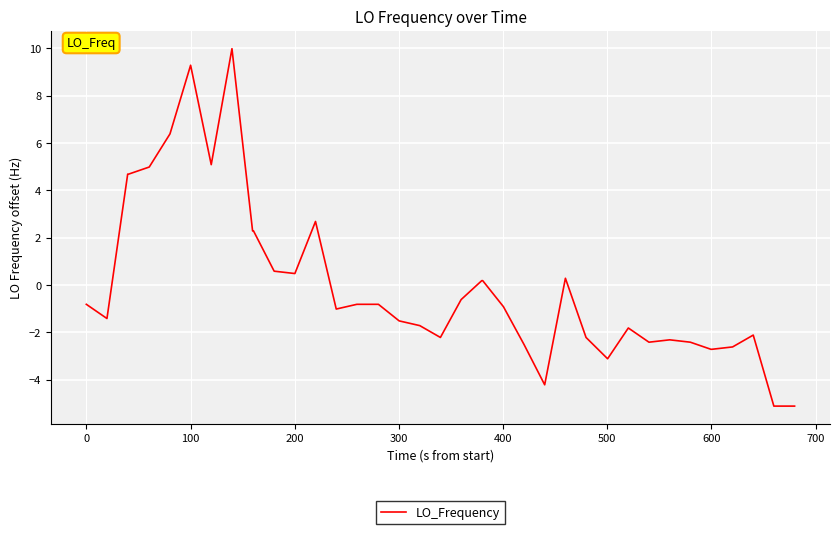

What is the difference between the maximum and minimum values?

15.1